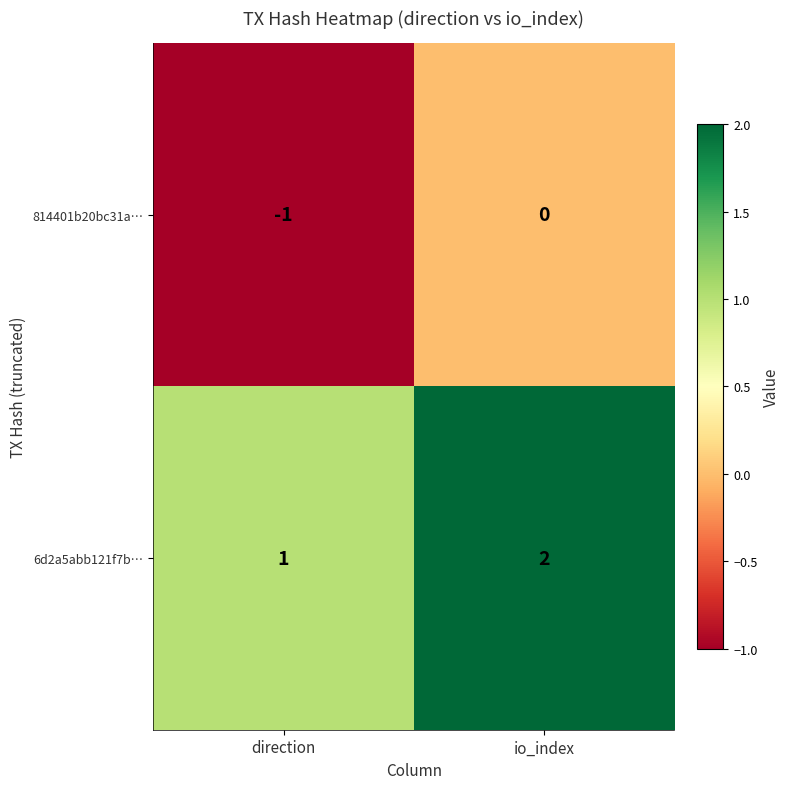

What is the sum of all 6d2a5abb121f7b… values?

3